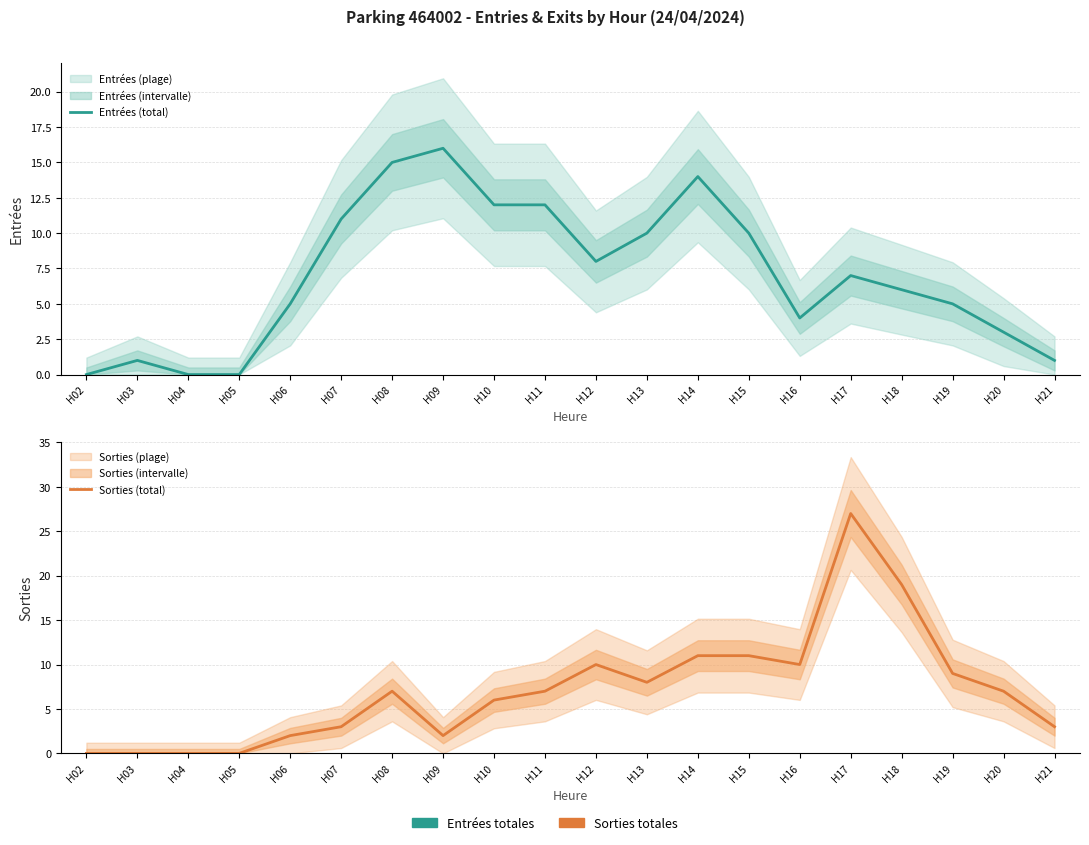

Is it true that Entrées (total) equals 0 at H03?

False